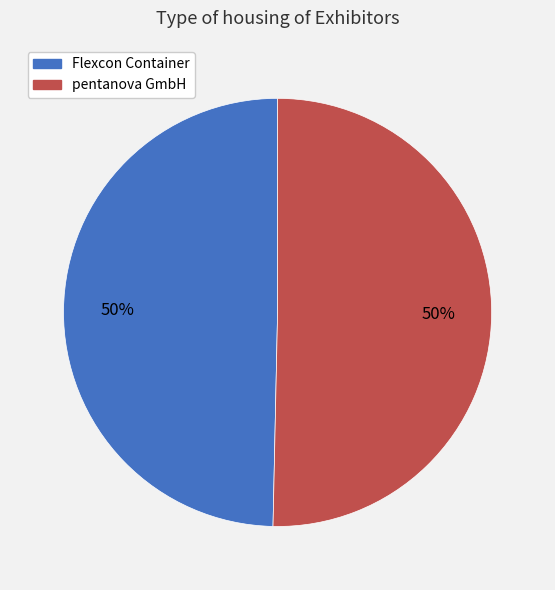

True or false: Flexcon Container accounts for 39% of the total.

False